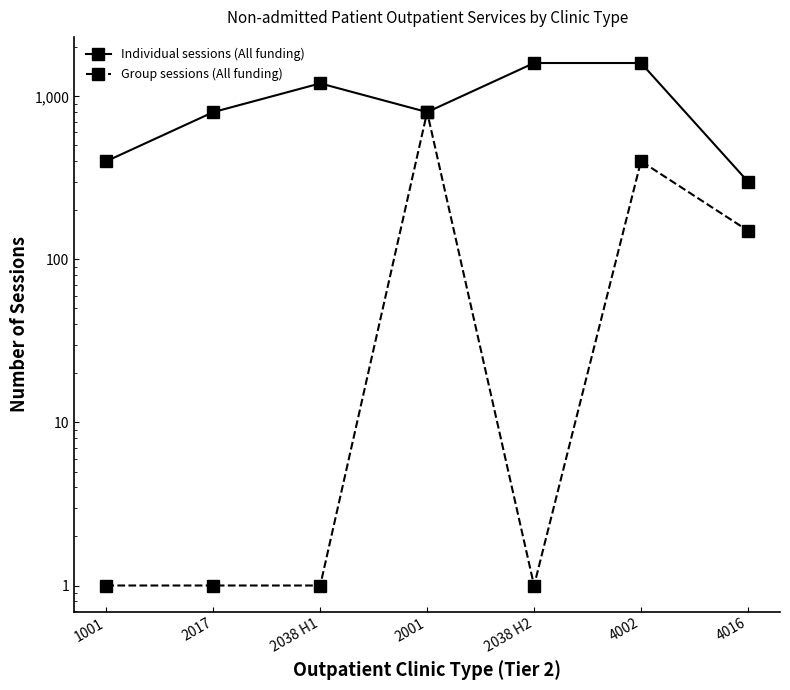

What is the difference between the second highest and second lowest values in the Group sessions (All funding) series?

399